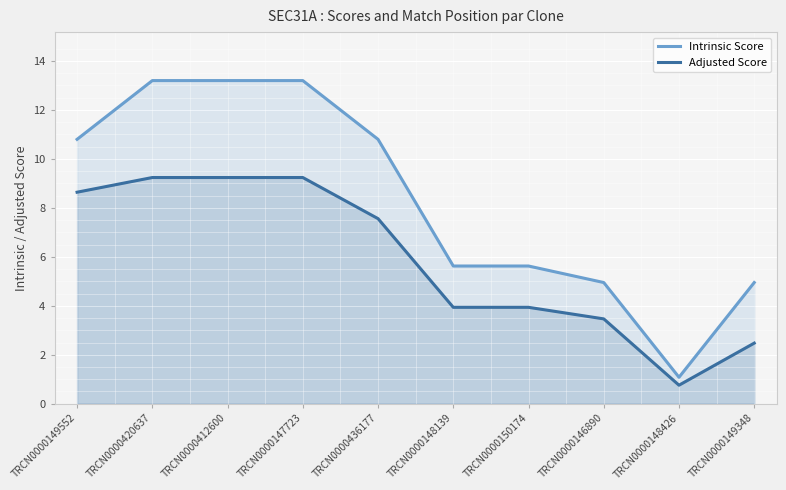

Which series changed the most between TRCN0000412600 and TRCN0000147723?

Intrinsic Score